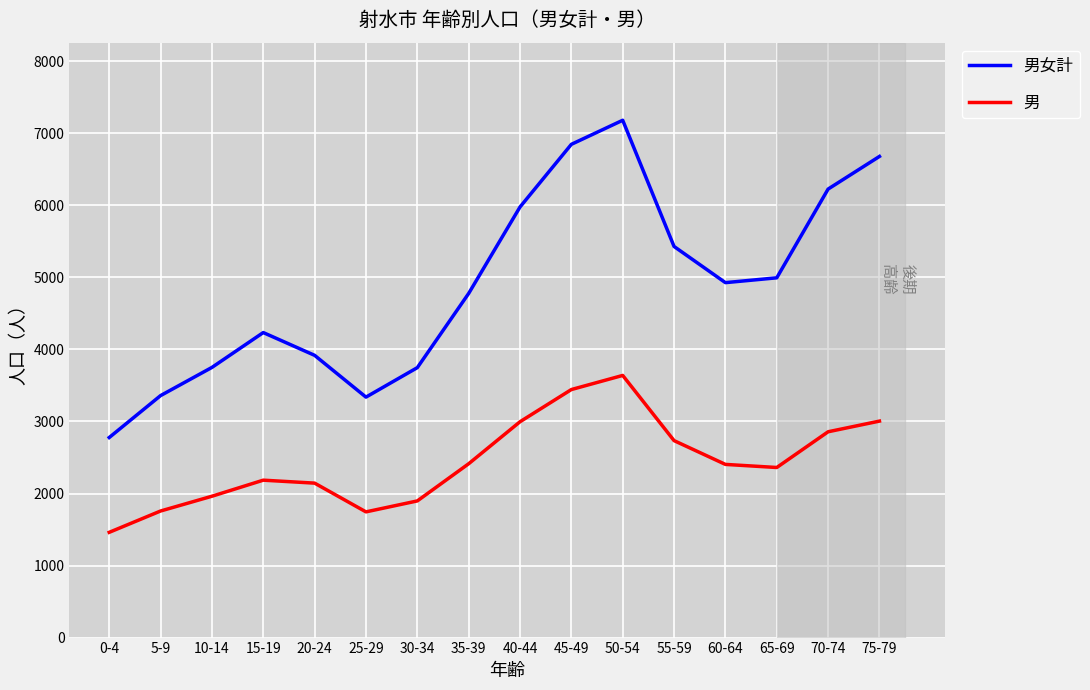

What is the difference between the maximum and minimum values in the 男女計 series?

4404